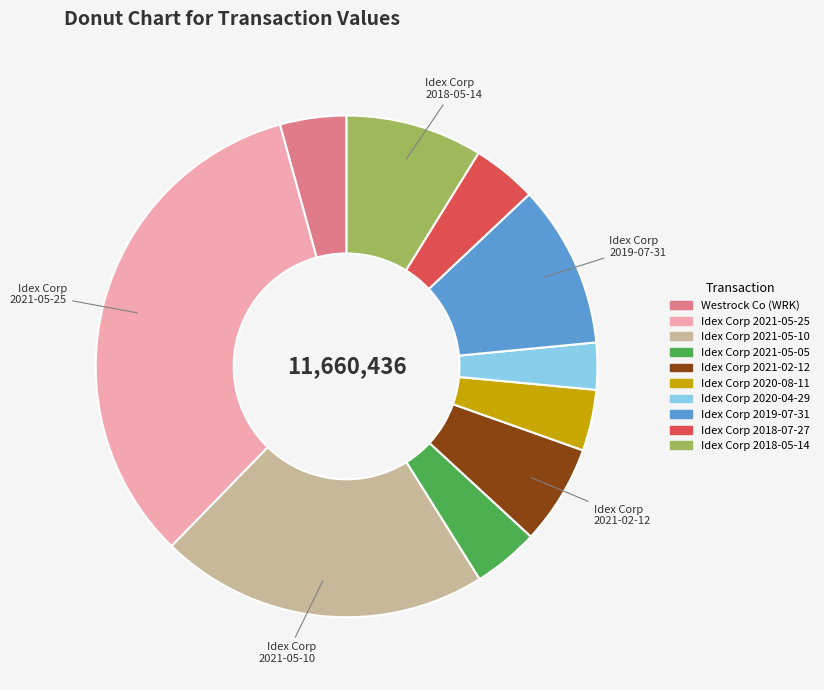

The Idex Corp 2018-05-14 slice represents 9% of the pie. True or false?

True